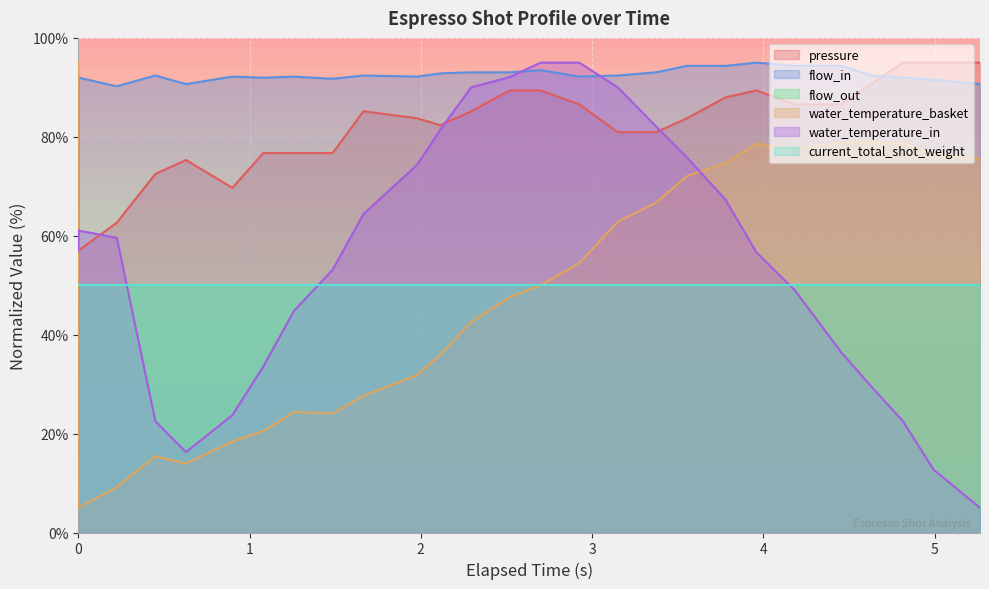

True or false: water_temperature_in has more than 0 points higher than both neighbors.

True